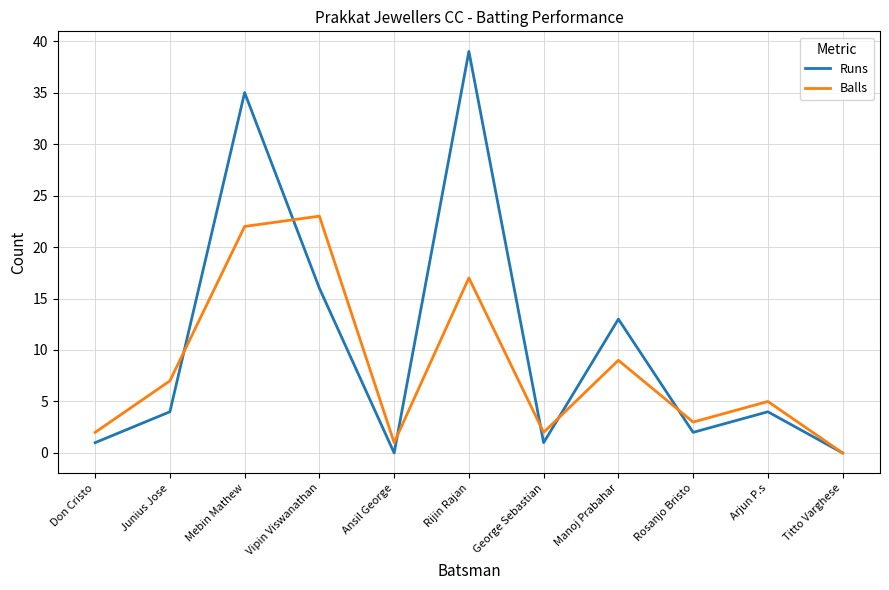

At which category does Runs reach its first local peak?

Mebin Mathew